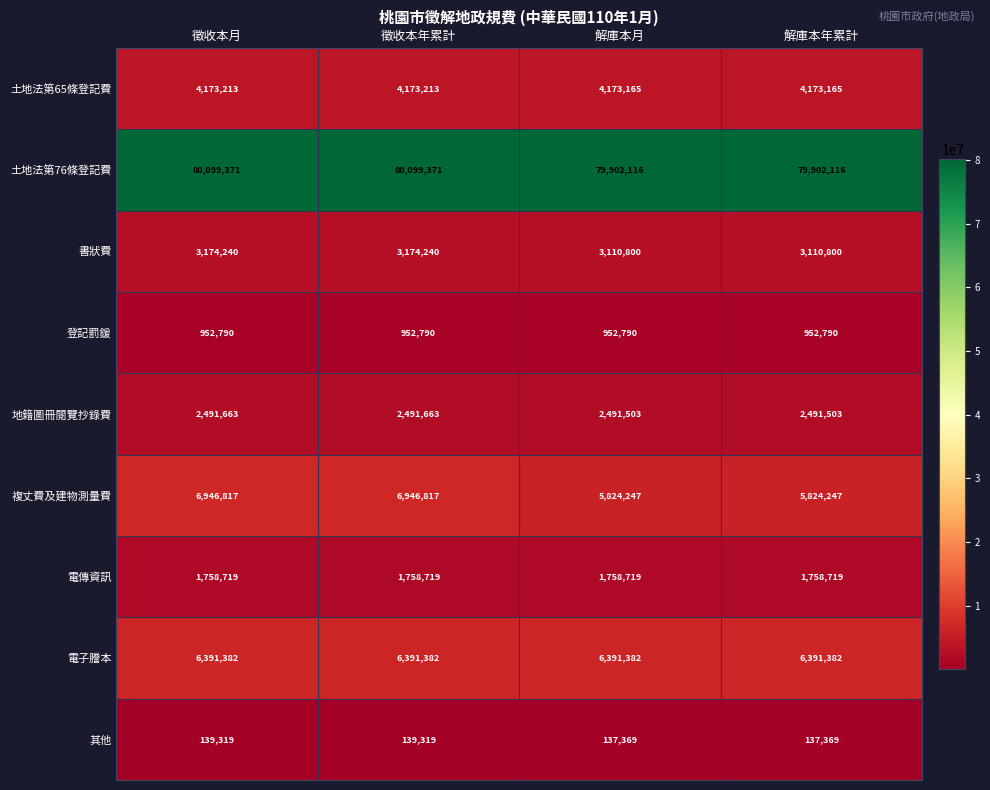

What is the maximum value shown in the chart?

80099371